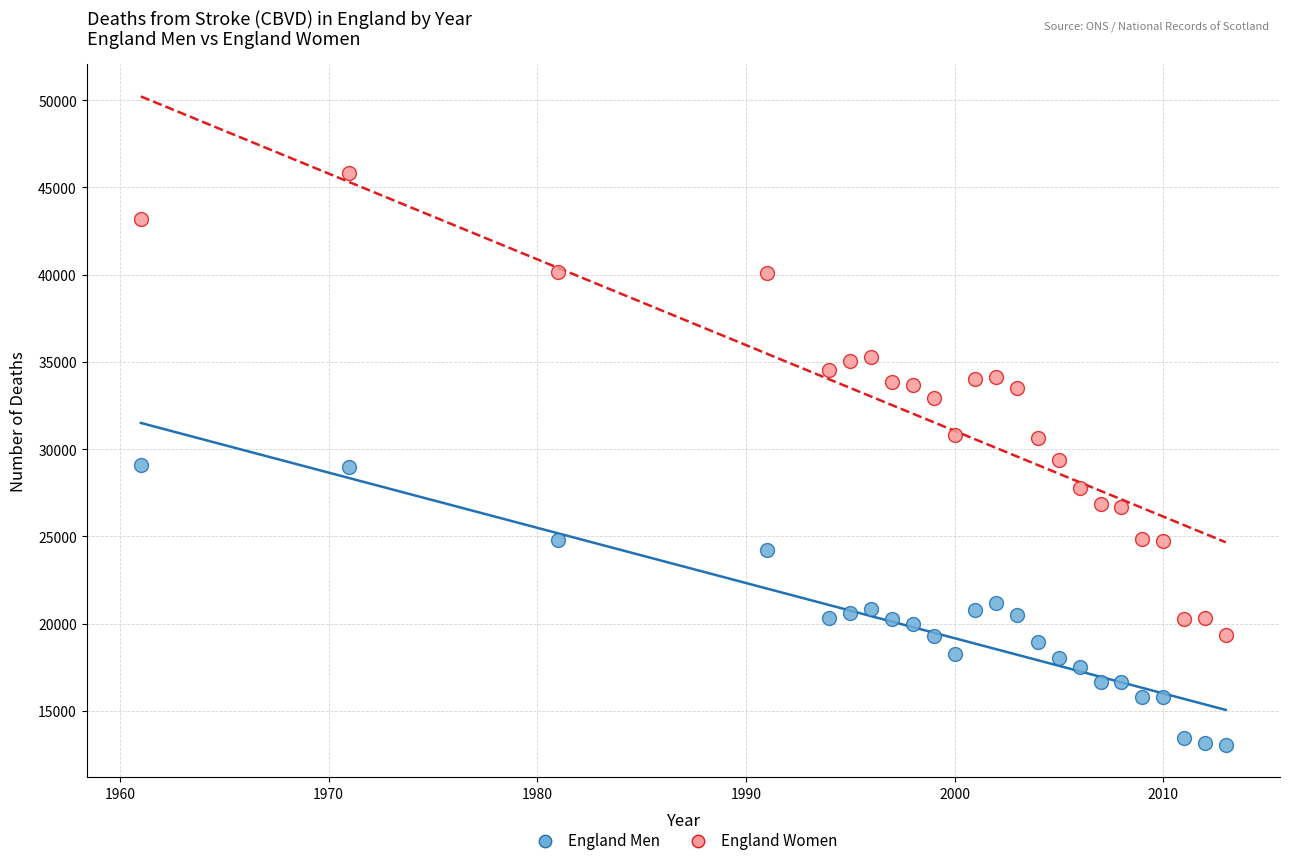

Across all data points, what is the range of Y values (max minus min)?

32777